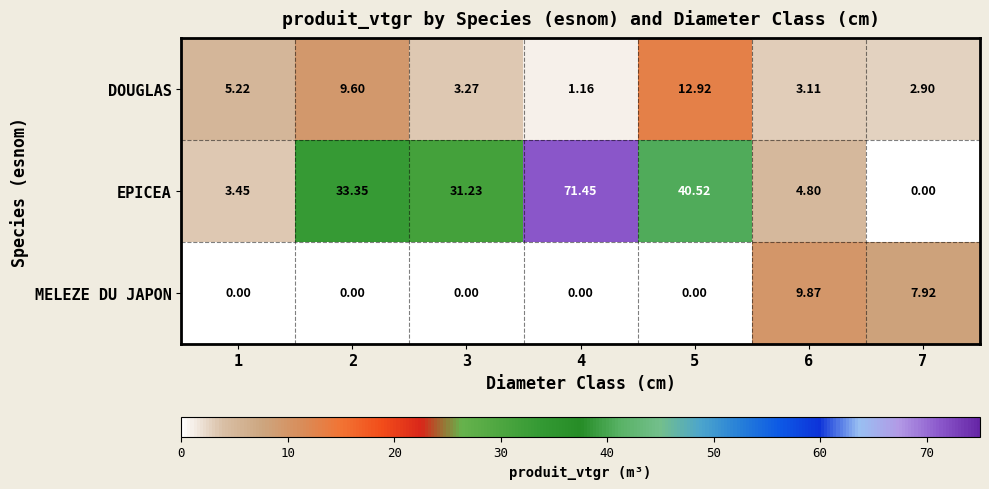

Between 5 and 6, which series saw the biggest shift?

EPICEA